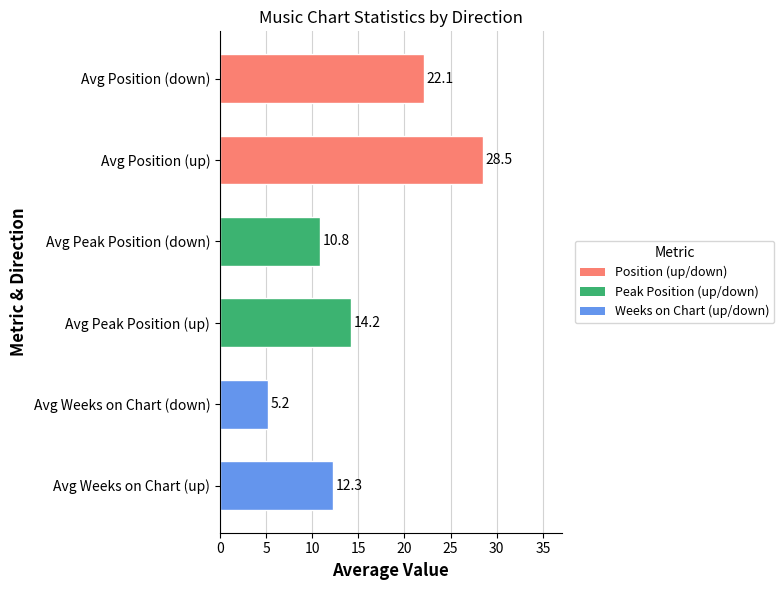

Rank the categories by value from highest to lowest.

Avg Position (up), Avg Position (down), Avg Peak Position (up), Avg Weeks on Chart (up), Avg Peak Position (down), Avg Weeks on Chart (down)